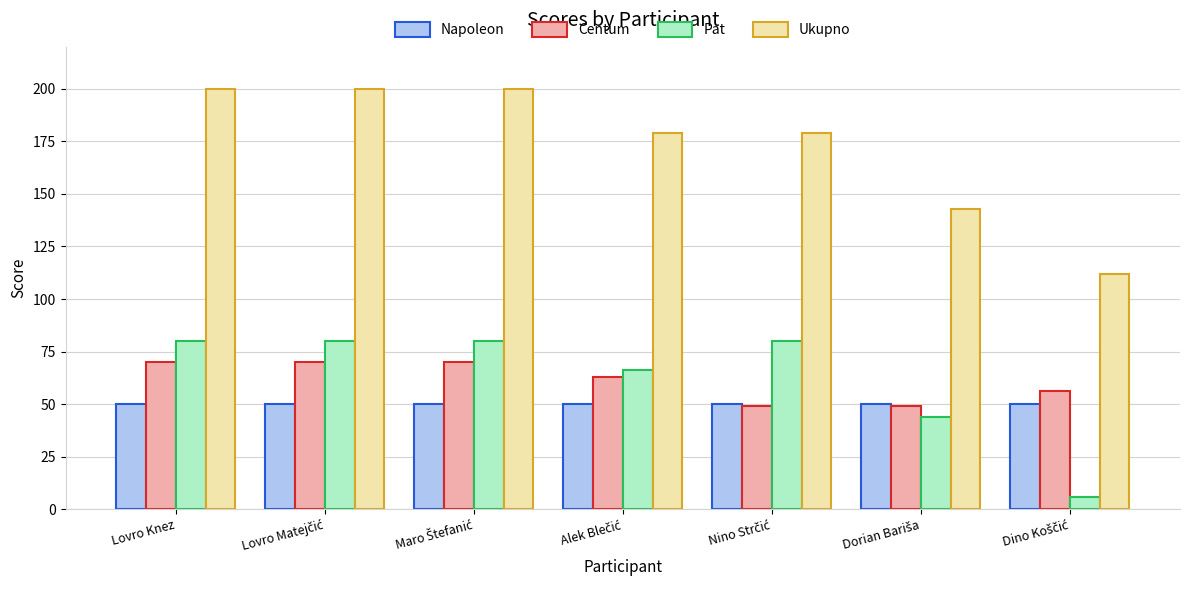

What are all the series names shown in the legend?

Napoleon, Centum, Pat, Ukupno